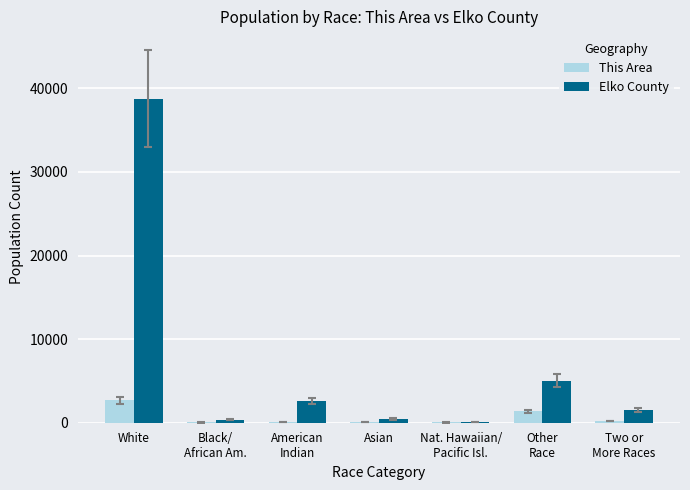

What is the highest value of the This Area series?

2681